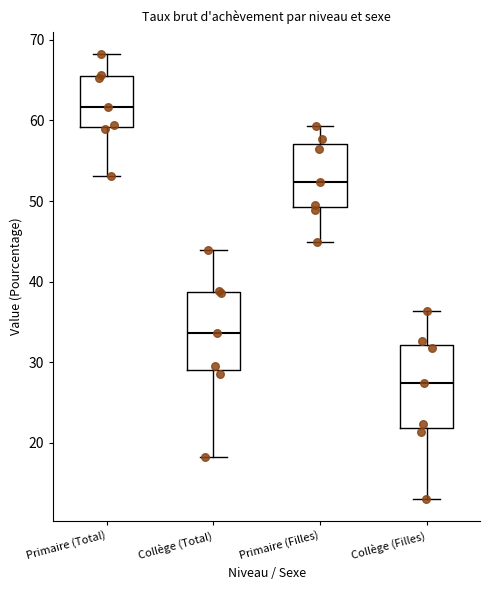

Reading left to right, transcribe this box plot: for each box, give where its median line is, the range the box spans, and where its two whiskers end, as read against the y-axis. The values are not printed on the chart, so give them approximately, as read against the axis.

Primaire (Total): median 62, box 59 to 65, whiskers 53 to 68
Collège (Total): median 34, box 29 to 39, whiskers 18 to 44
Primaire (Filles): median 52, box 49 to 57, whiskers 45 to 59
Collège (Filles): median 27, box 22 to 32, whiskers 13 to 36